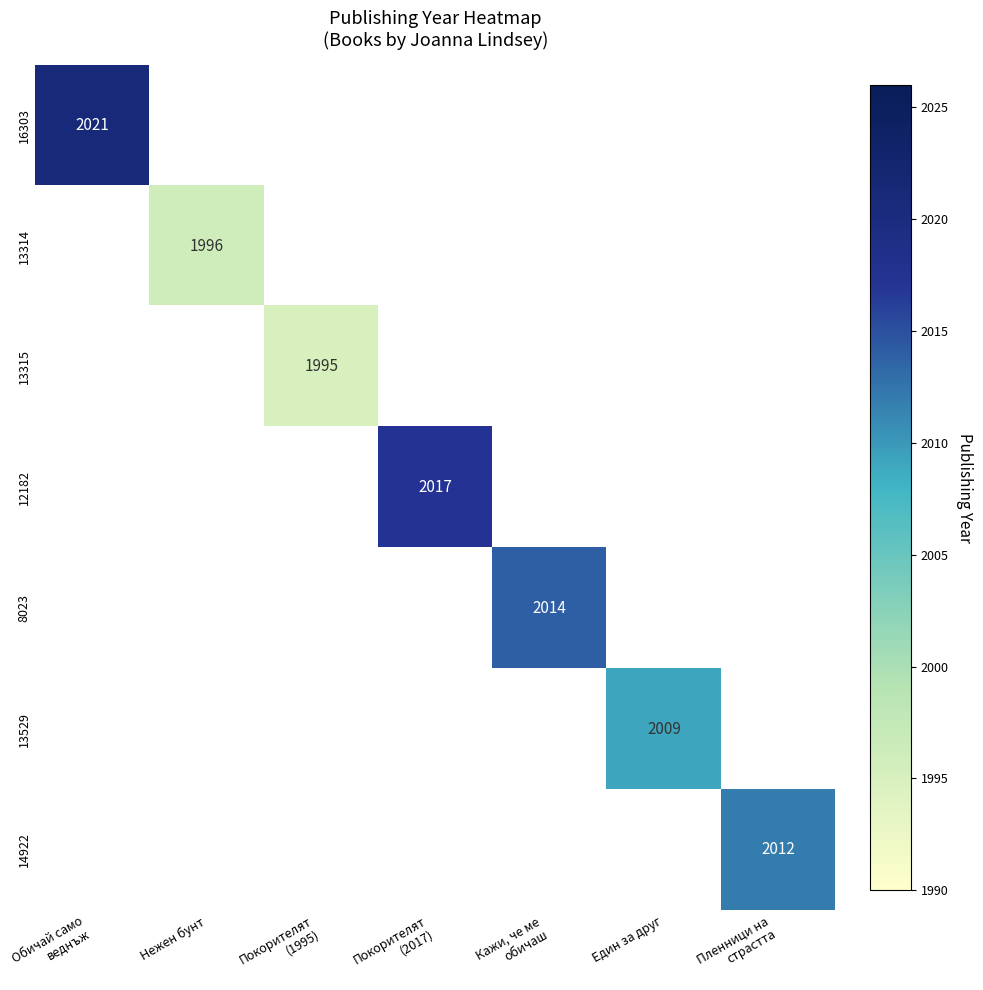

What is the maximum value shown in the chart?

2021.0